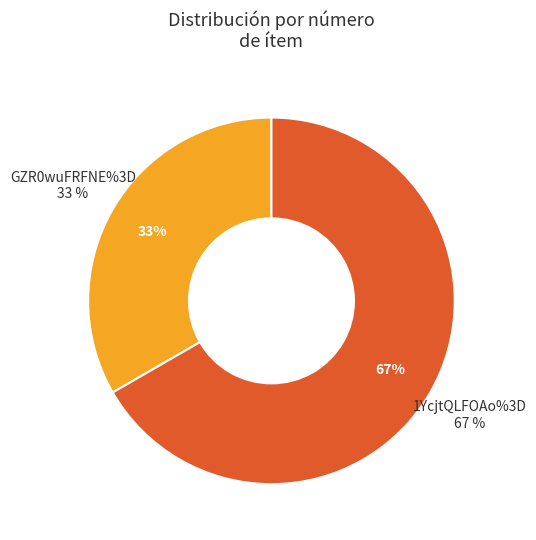

Rank the categories by value from highest to lowest.

1YcjtQLFOAo%3D, GZR0wuFRFNE%3D